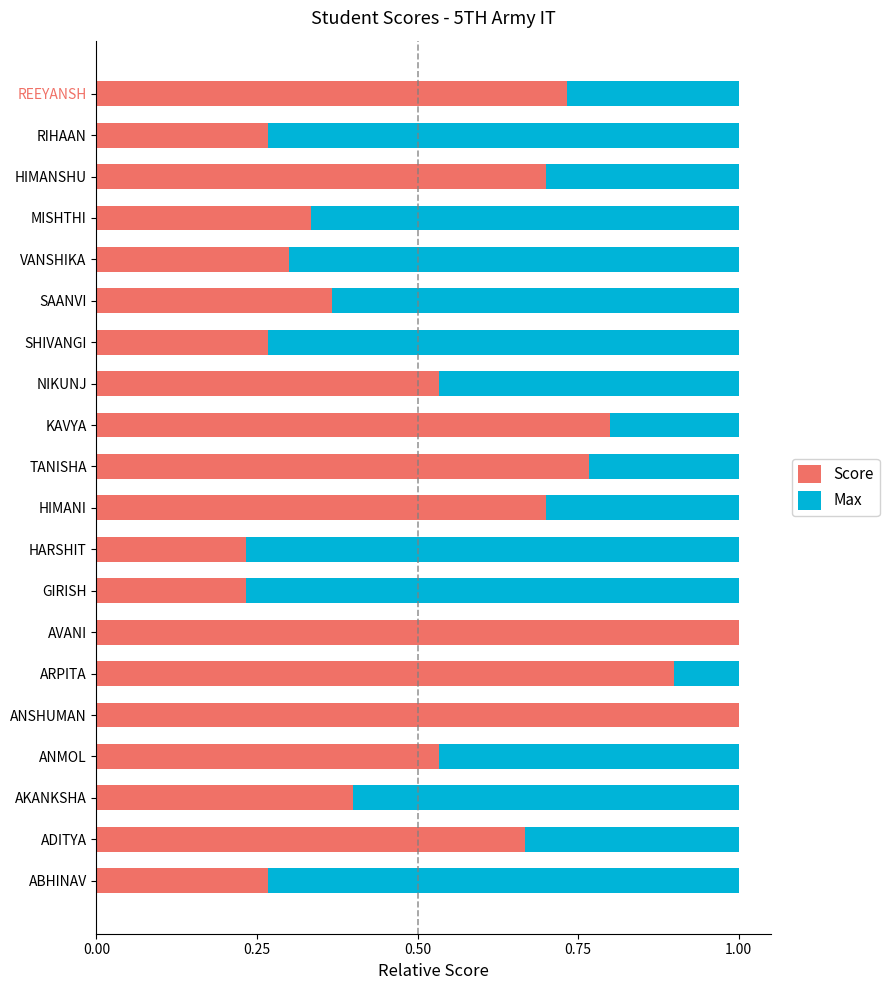

Count the Score values in the range 0 to 1.

20